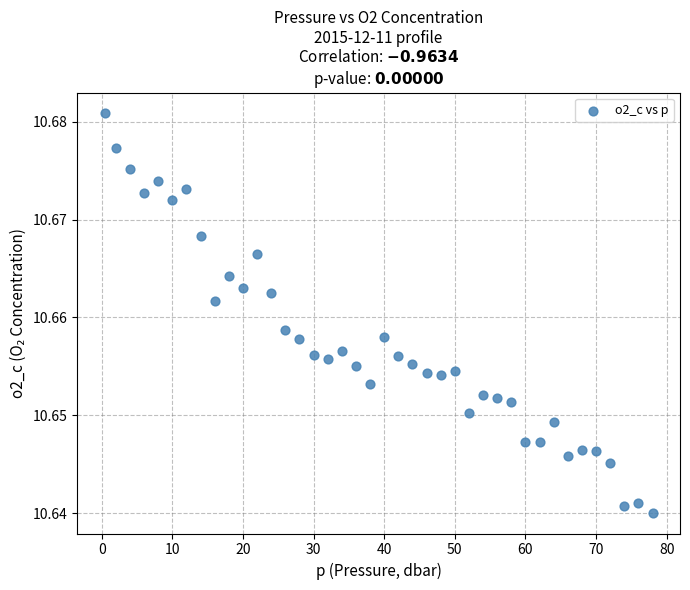

What is the range of X values (max minus min)?

77.6